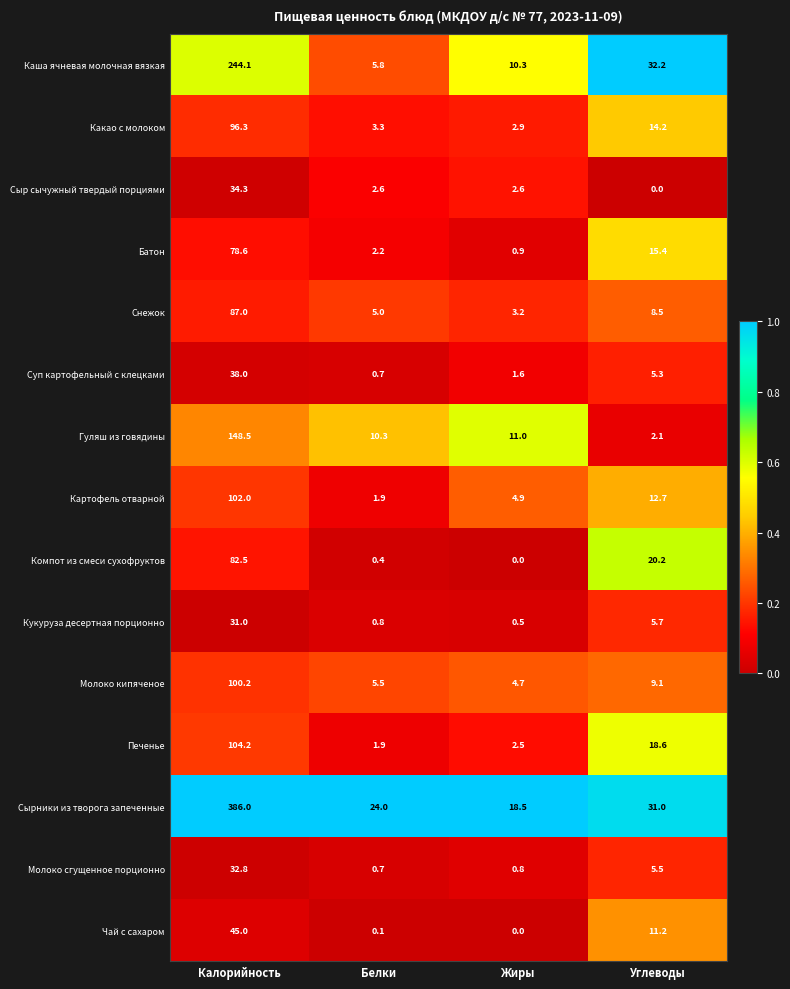

Is it true that Сыр сычужный твердый порциями equals 47.6 at Калорийность?

False